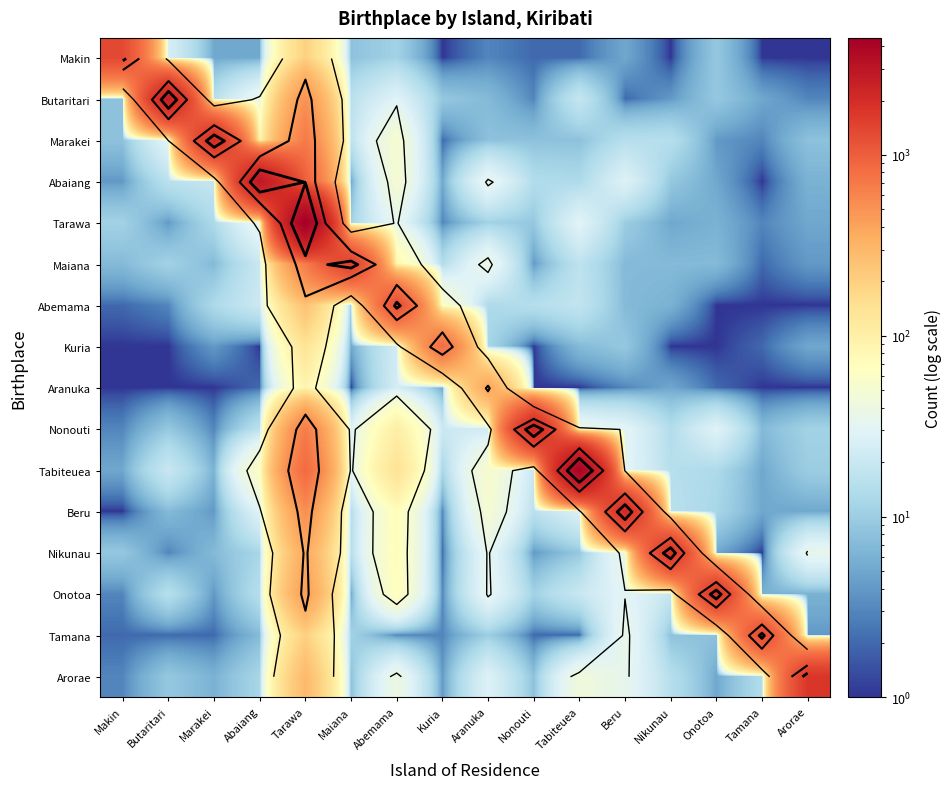

At how many categories does at least one series exceed 3978?

2